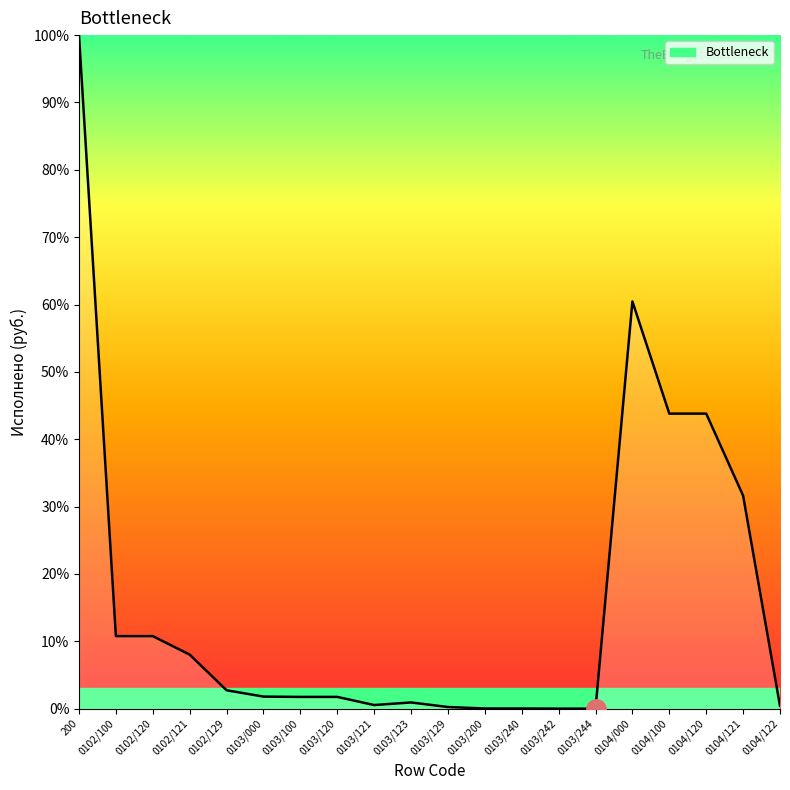

How many lines are shown in the chart?

1